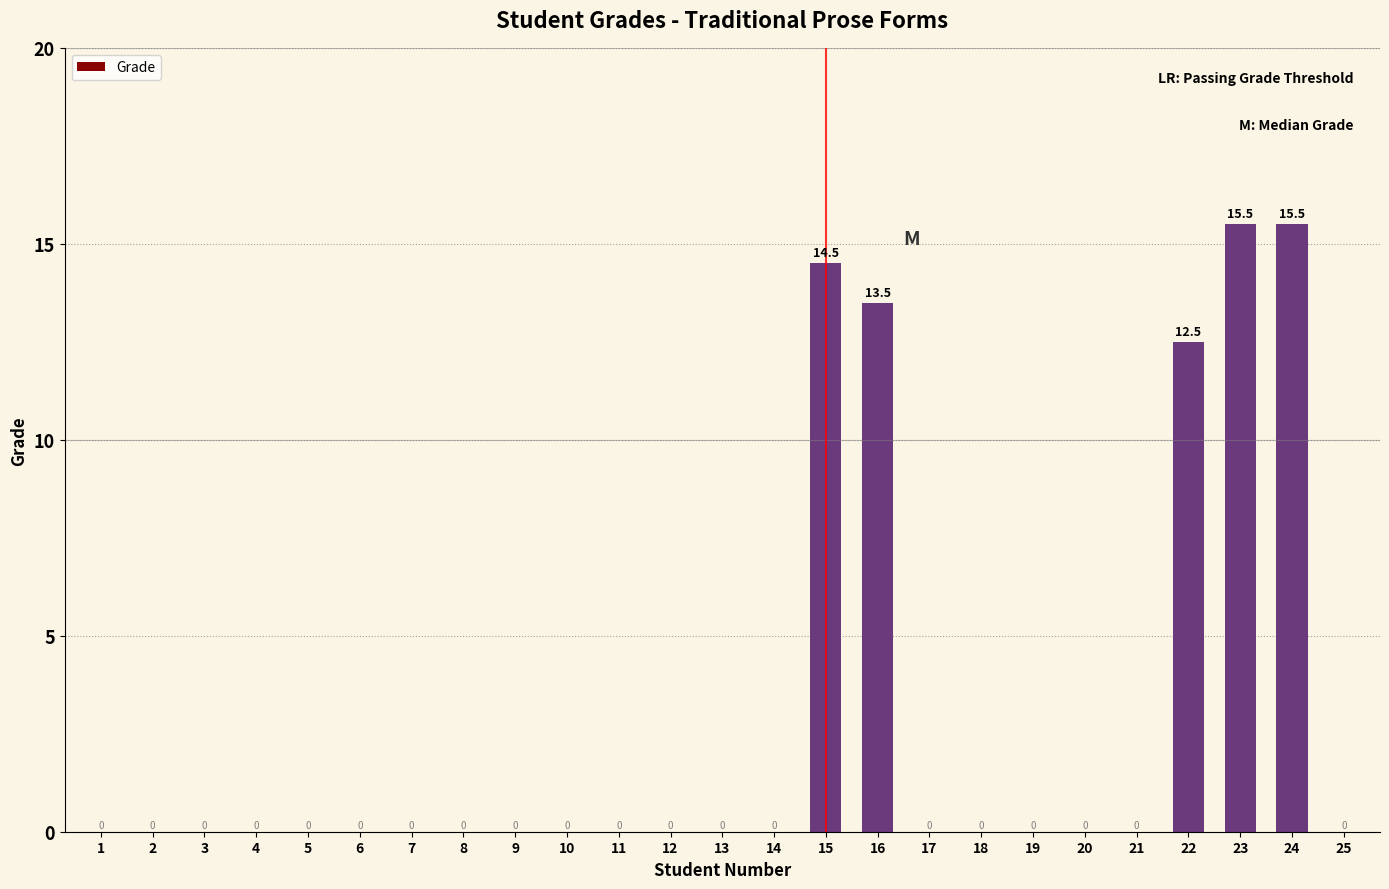

Which has a higher value, 15 or 8?

15